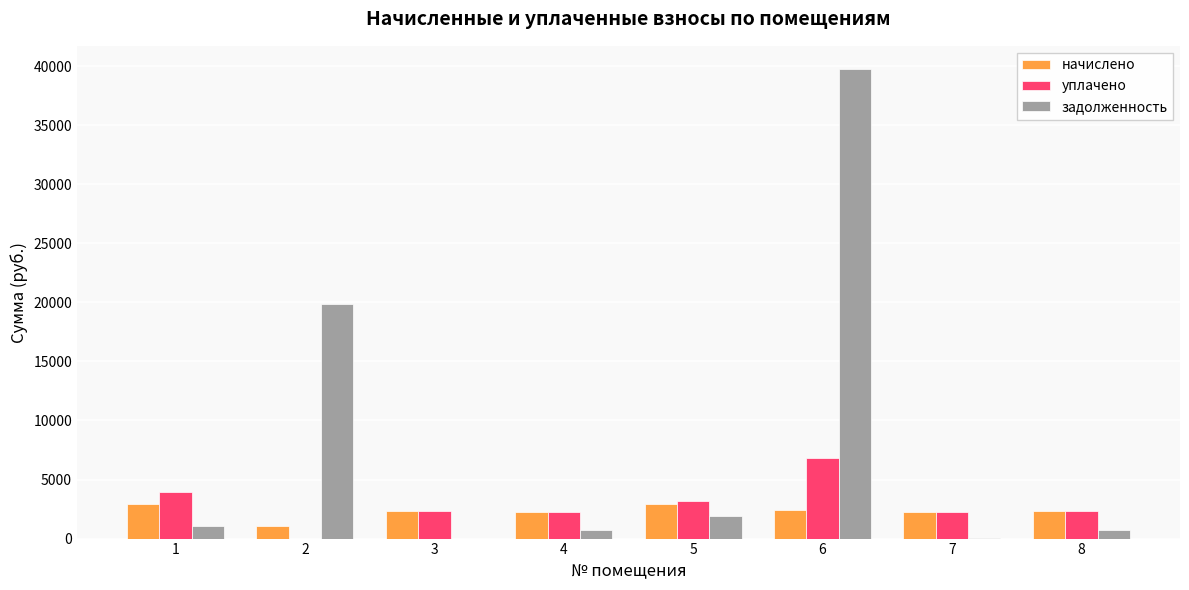

Which series has the largest range (max minus min)?

задолженность